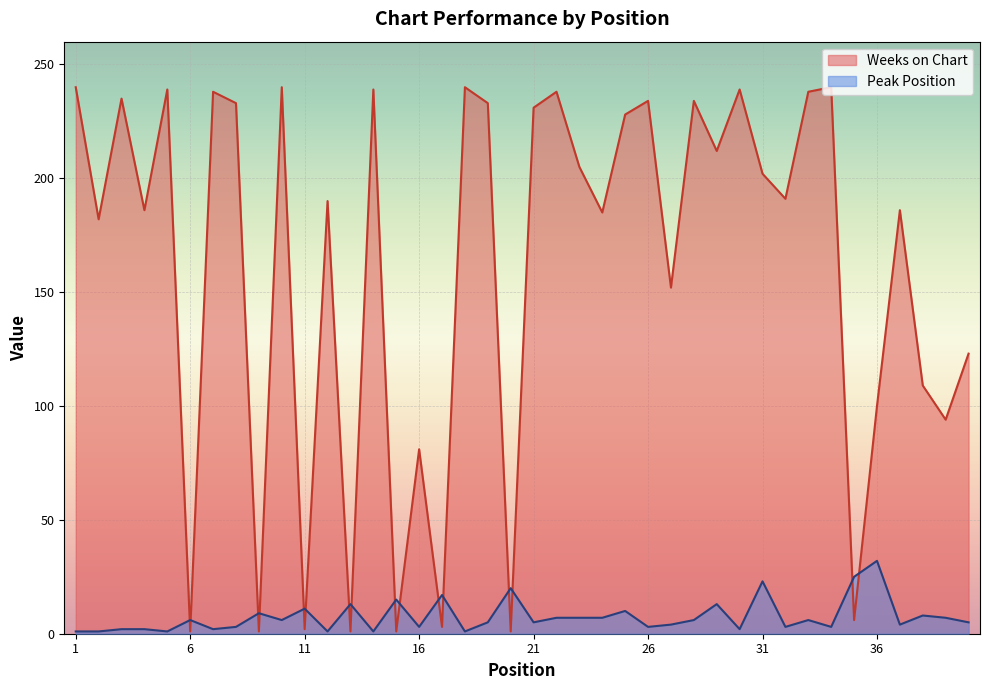

At which category is the sum across all series the highest?

10